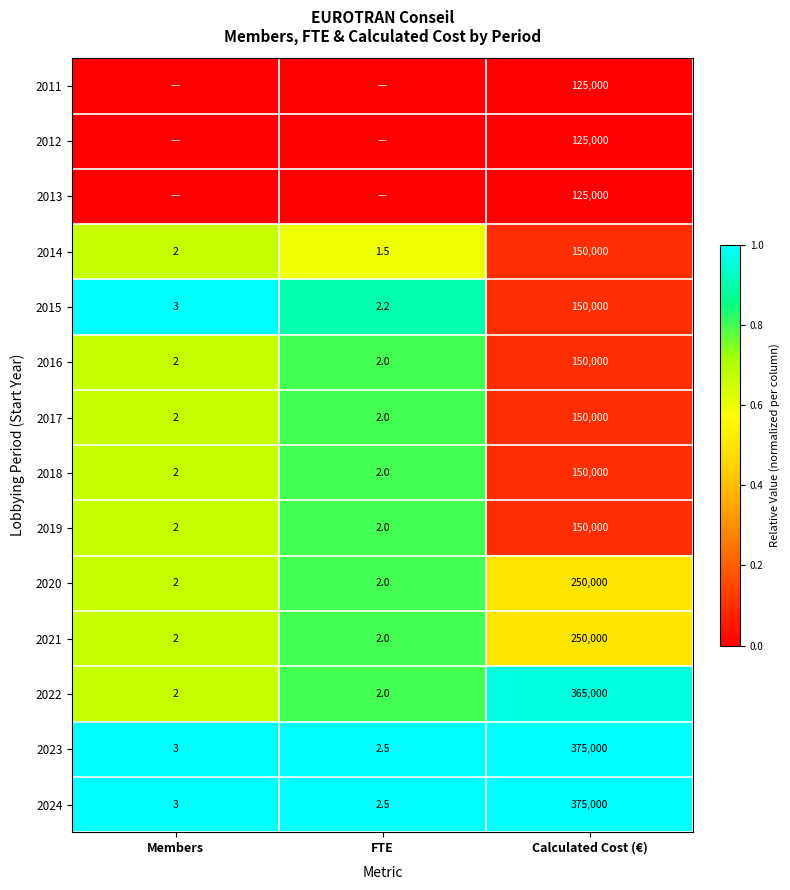

What is the sum of all 2024 values?

375005.5